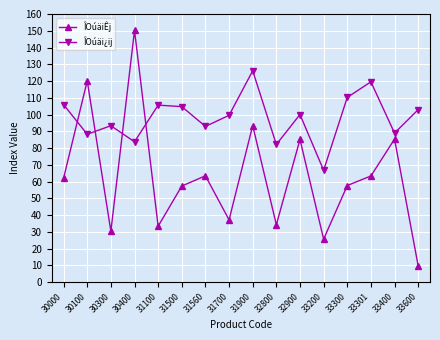

How many distinct data groups are displayed?

2